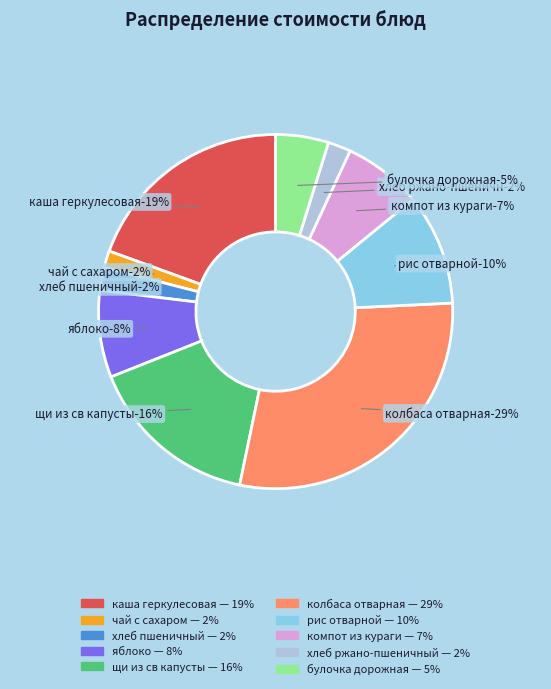

To the nearest percent, what is the combined percentage of чай с сахаром and каша геркулесовая?

21%